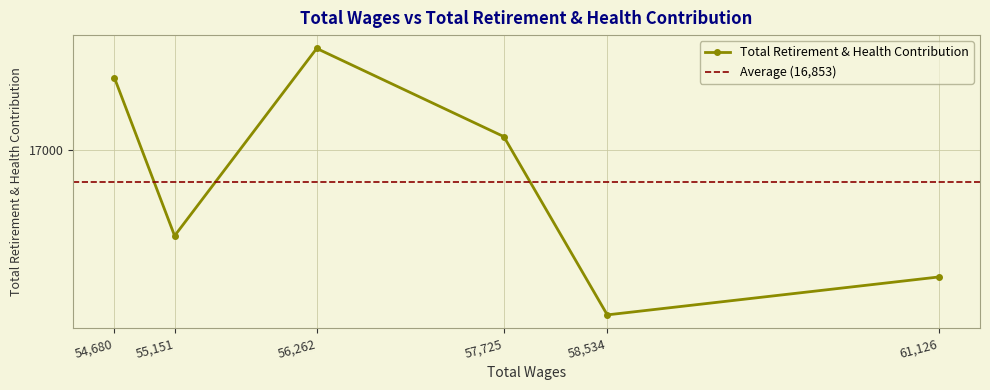

Reading right to left, extract all data points from this chart.

54680.0=17333	55151.0=16603	56262.0=17468	57725.0=17061	58534.0=16238	61126.0=16413